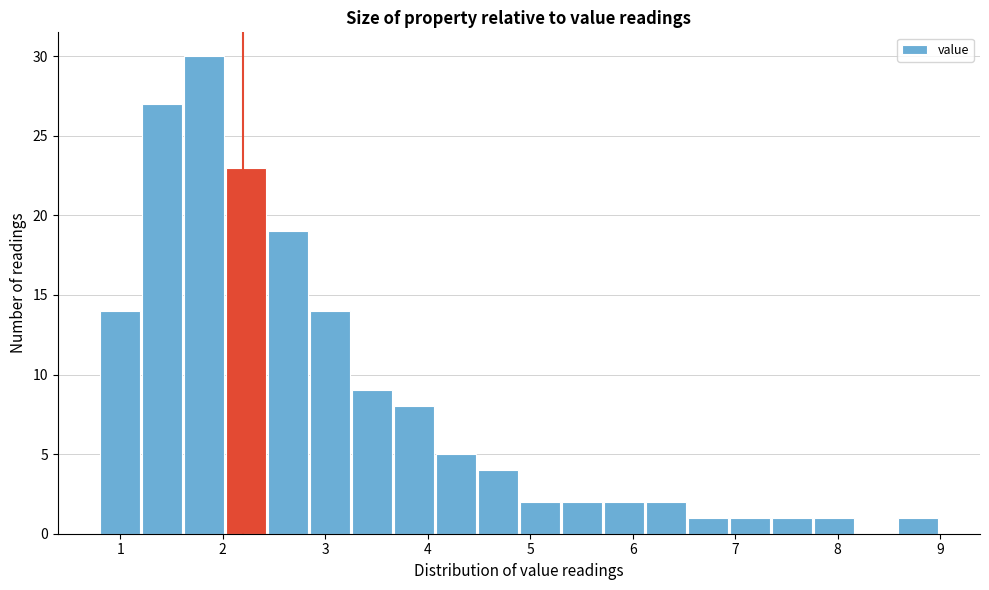

Reading left to right, transcribe this chart: for each bar, give the range it covers on the x-axis and its height. Neither the bar edges nor the heights are printed on the chart, so give them approximately, as read against the axes.

0.80 to 1.21: 14
1.21 to 1.62: 27
1.62 to 2.03: 30
2.03 to 2.44: 23
2.44 to 2.85: 19
2.85 to 3.26: 14
3.26 to 3.67: 9
3.67 to 4.08: 8
4.08 to 4.49: 5
4.49 to 4.90: 4
4.90 to 5.31: 2
5.31 to 5.72: 2
5.72 to 6.13: 2
6.13 to 6.54: 2
6.54 to 6.95: 1
6.95 to 7.36: 1
7.36 to 7.77: 1
7.77 to 8.18: 1
8.18 to 8.59: 0
8.59 to 9.00: 1